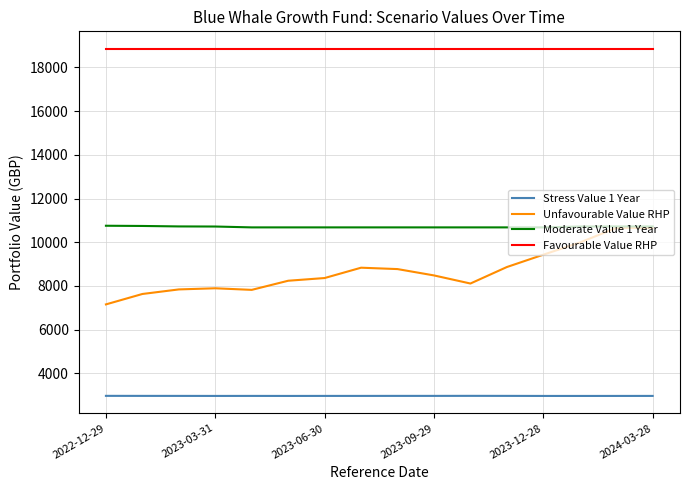

Which series has the largest total across all categories?

Favourable Value RHP